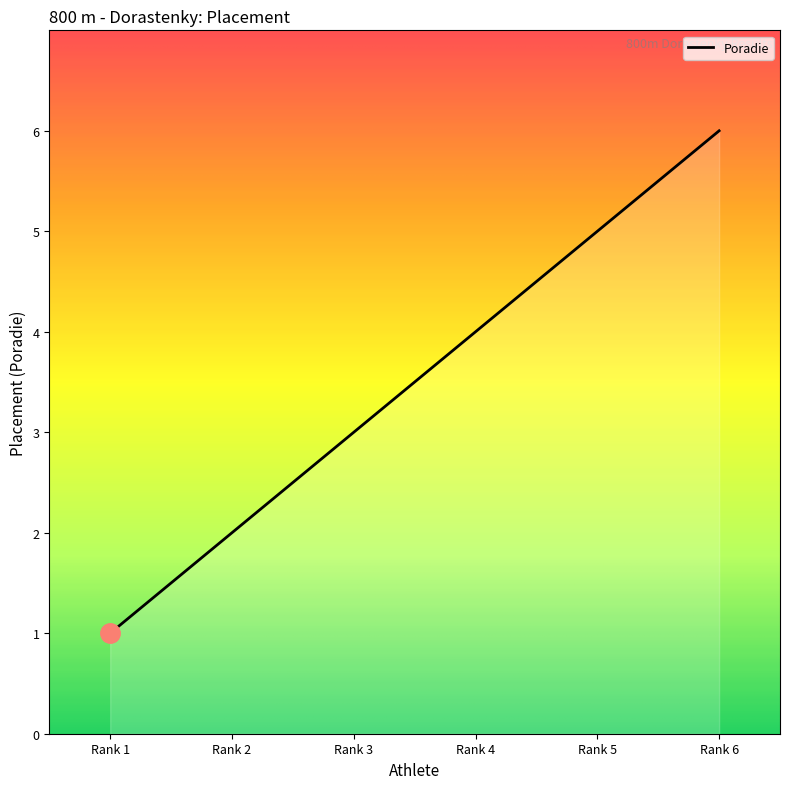

At which category does the chart reach its peak across all series?

Rank 6